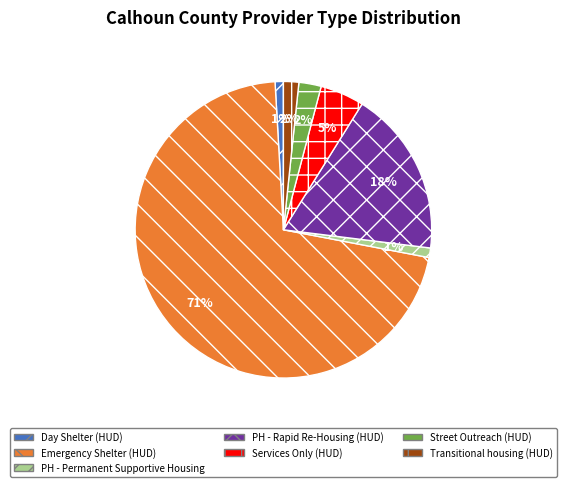

Do PH - Permanent Supportive Housing and Day Shelter (HUD) together represent more than half of the pie?

No